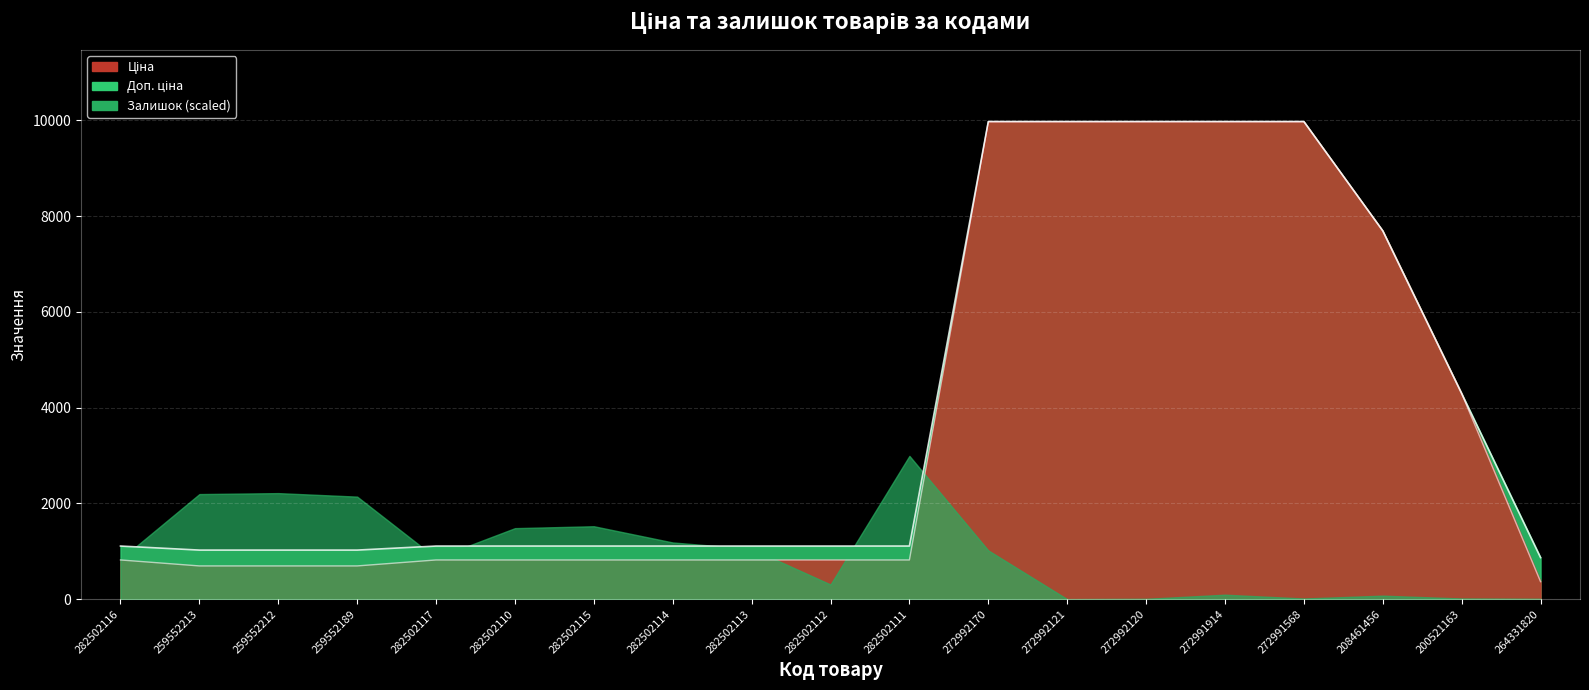

The Ціна series shows 204.6 at 282502113. True or false?

False